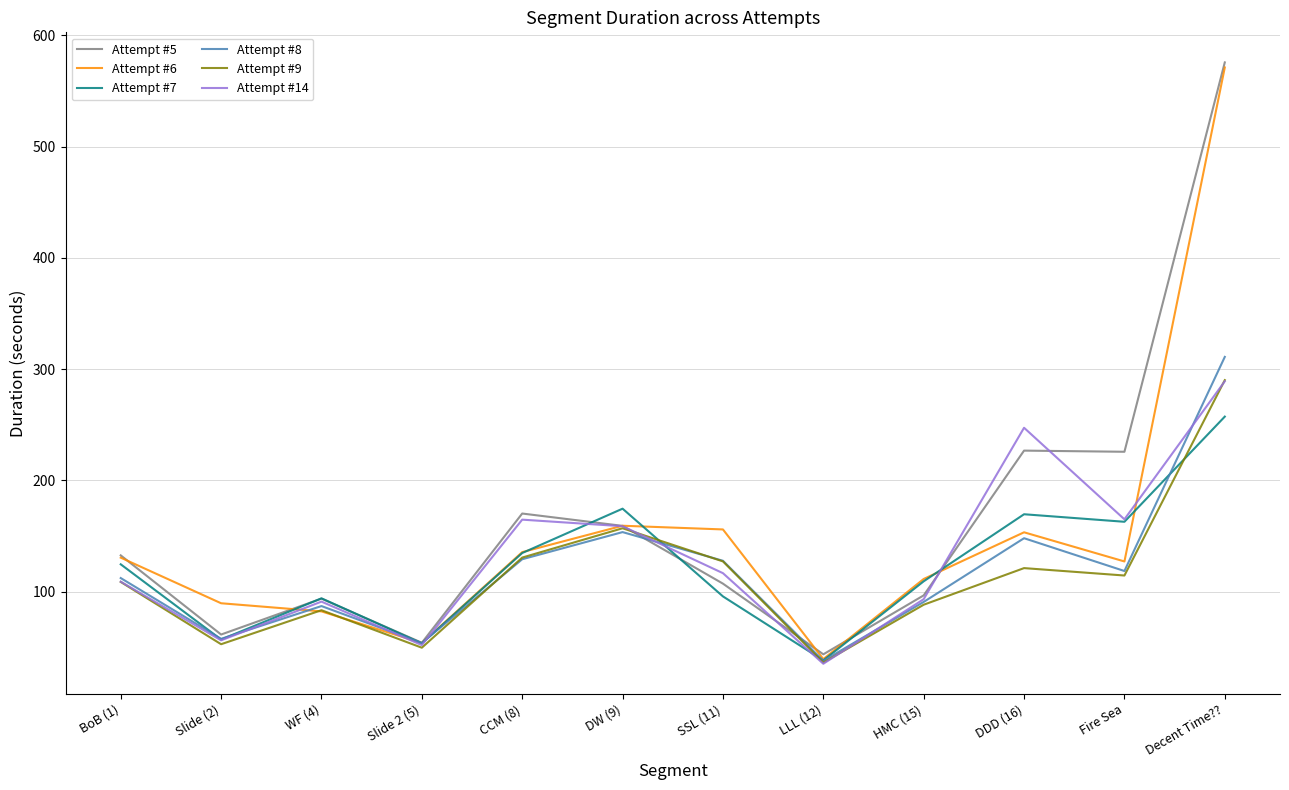

Is it true that Attempt #7 equals 109.5 at HMC (15)?

True